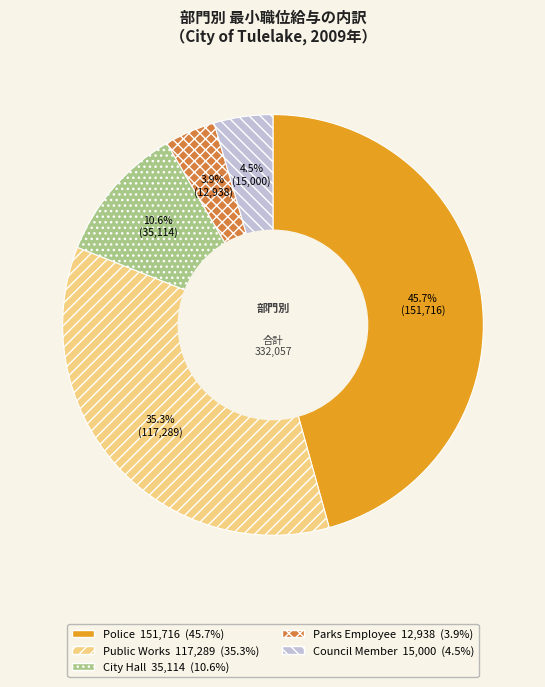

Combined, what portion of the pie is Parks Employee and City Hall?

14.5%